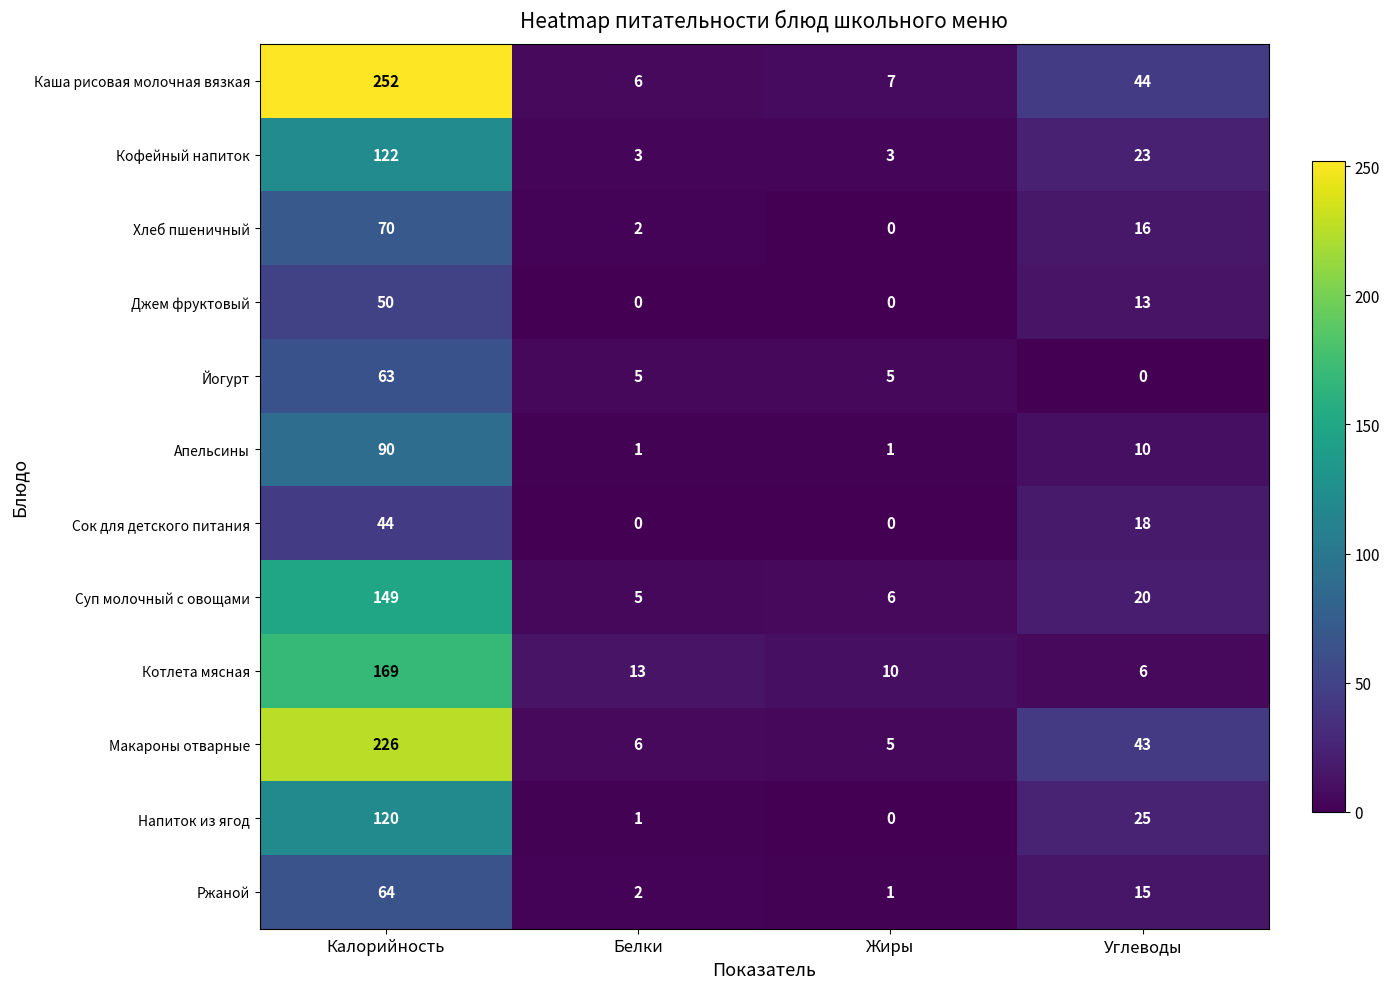

How many categories are shown in the chart?

4